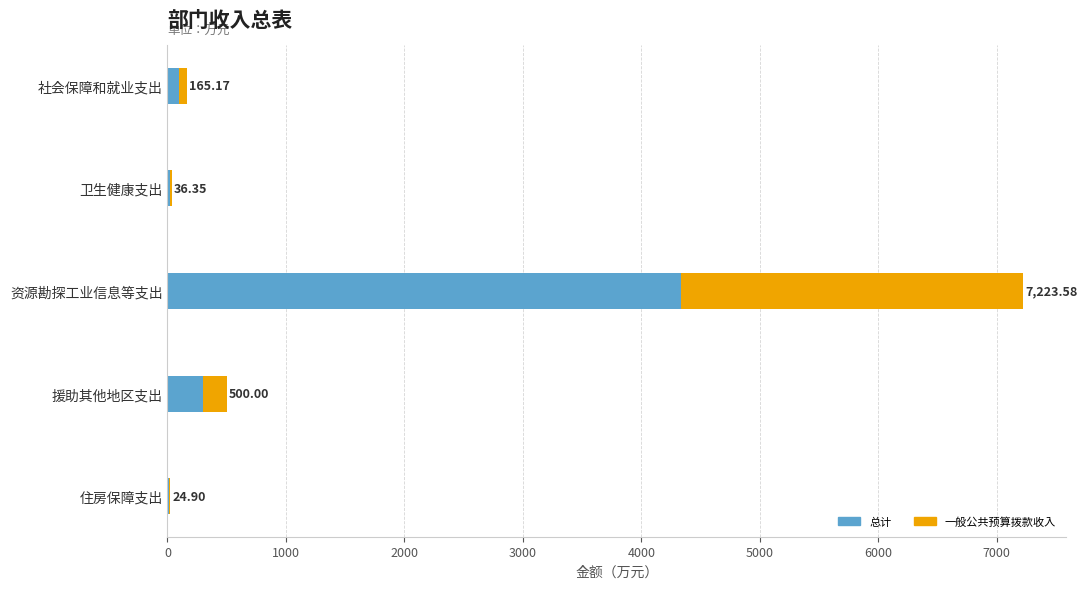

Reading right to left, transcribe all the data shown in this chart.

总计: 14.9	300.0	4334.1	21.8	99.1
一般公共预算拨款收入: 10.0	200.0	2889.4	14.5	66.1